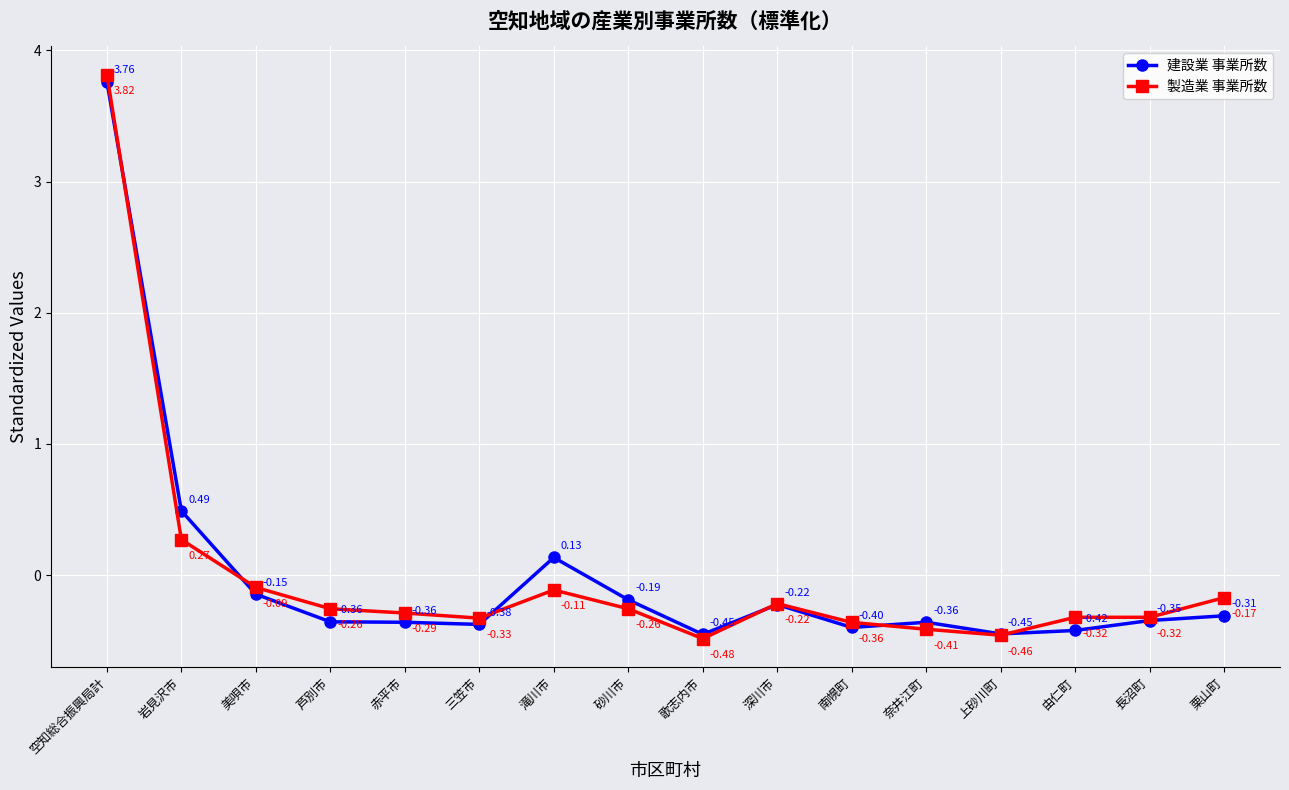

What is the sum of the 製造業 事業所数 values at 歌志内市 and 芦別市?

-0.7